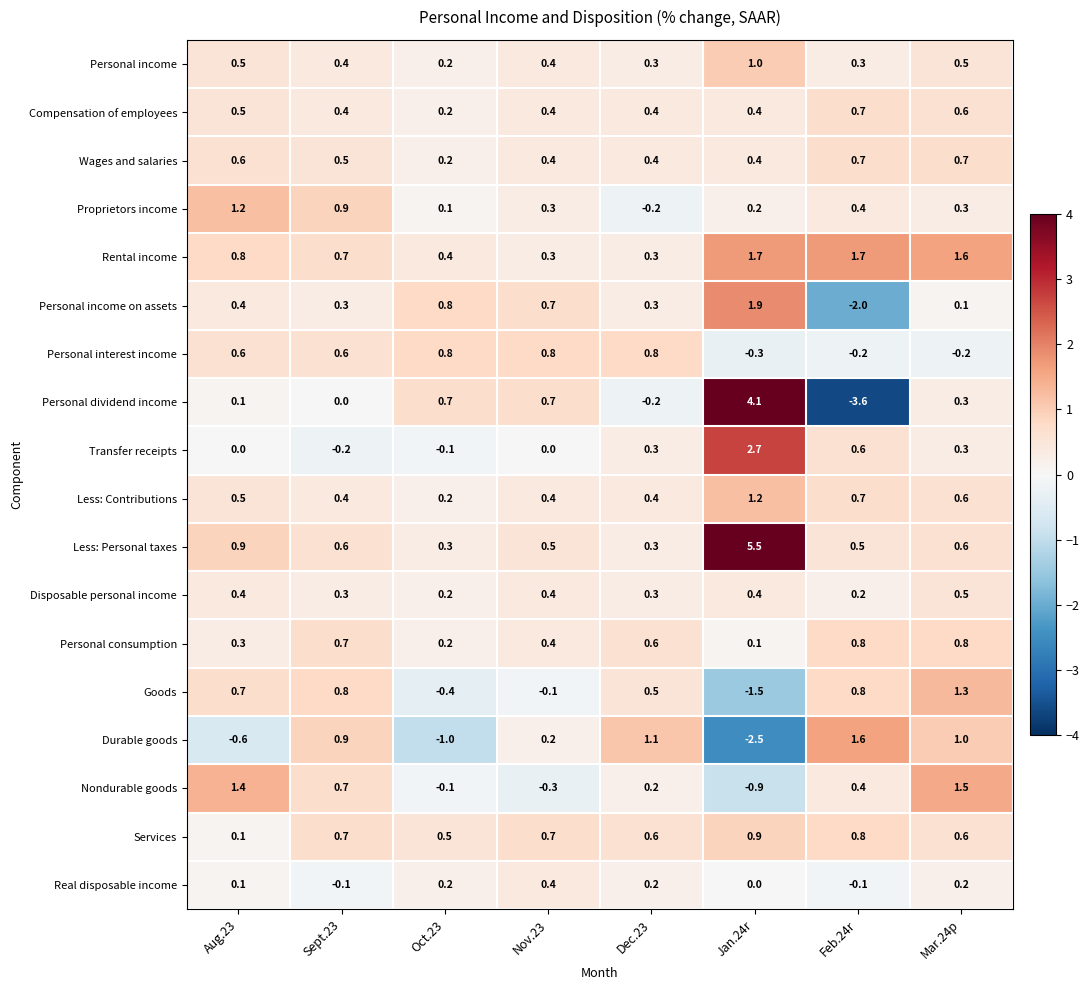

What is the difference between the Personal income on assets values at Jan.24r and Mar.24p?

1.8